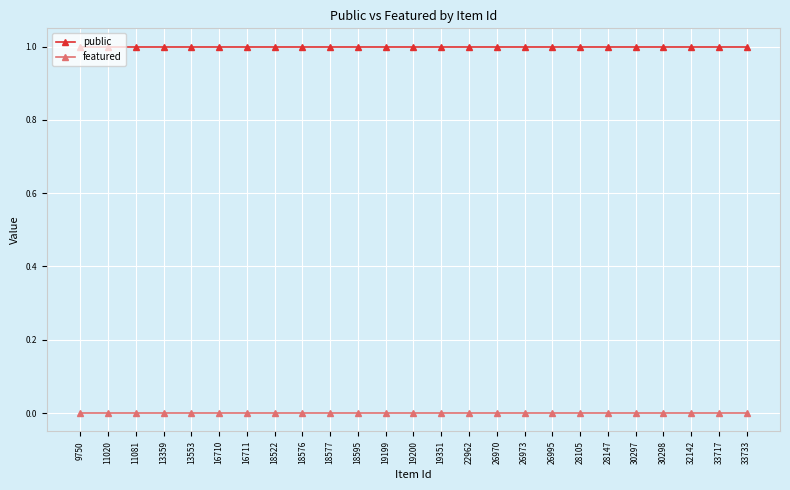

What is the sum of all public values?

25